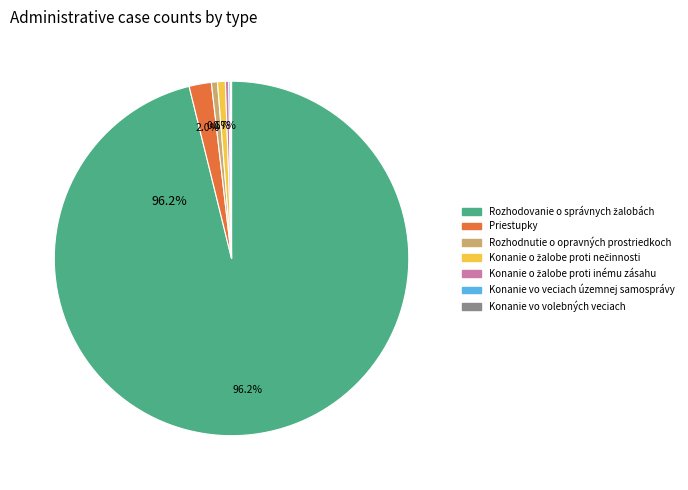

Is there any slice that represents more than half of the pie?

Yes